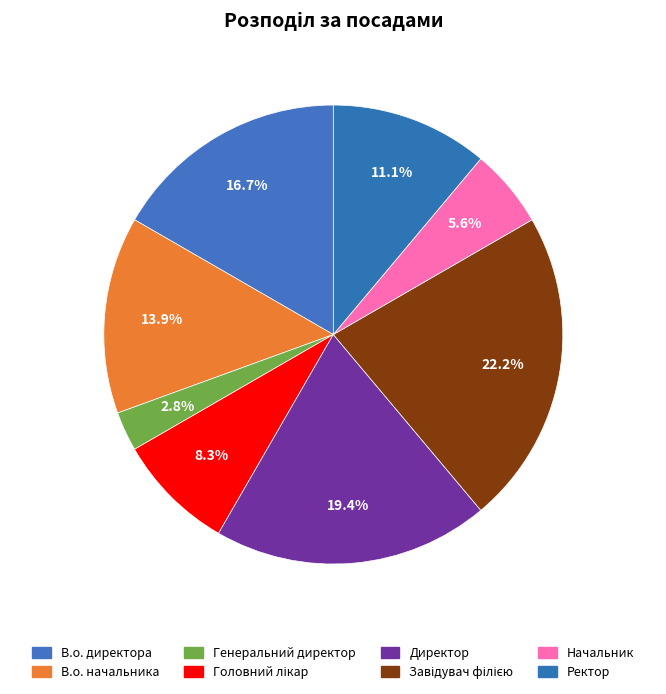

How many segments does this pie chart have?

8